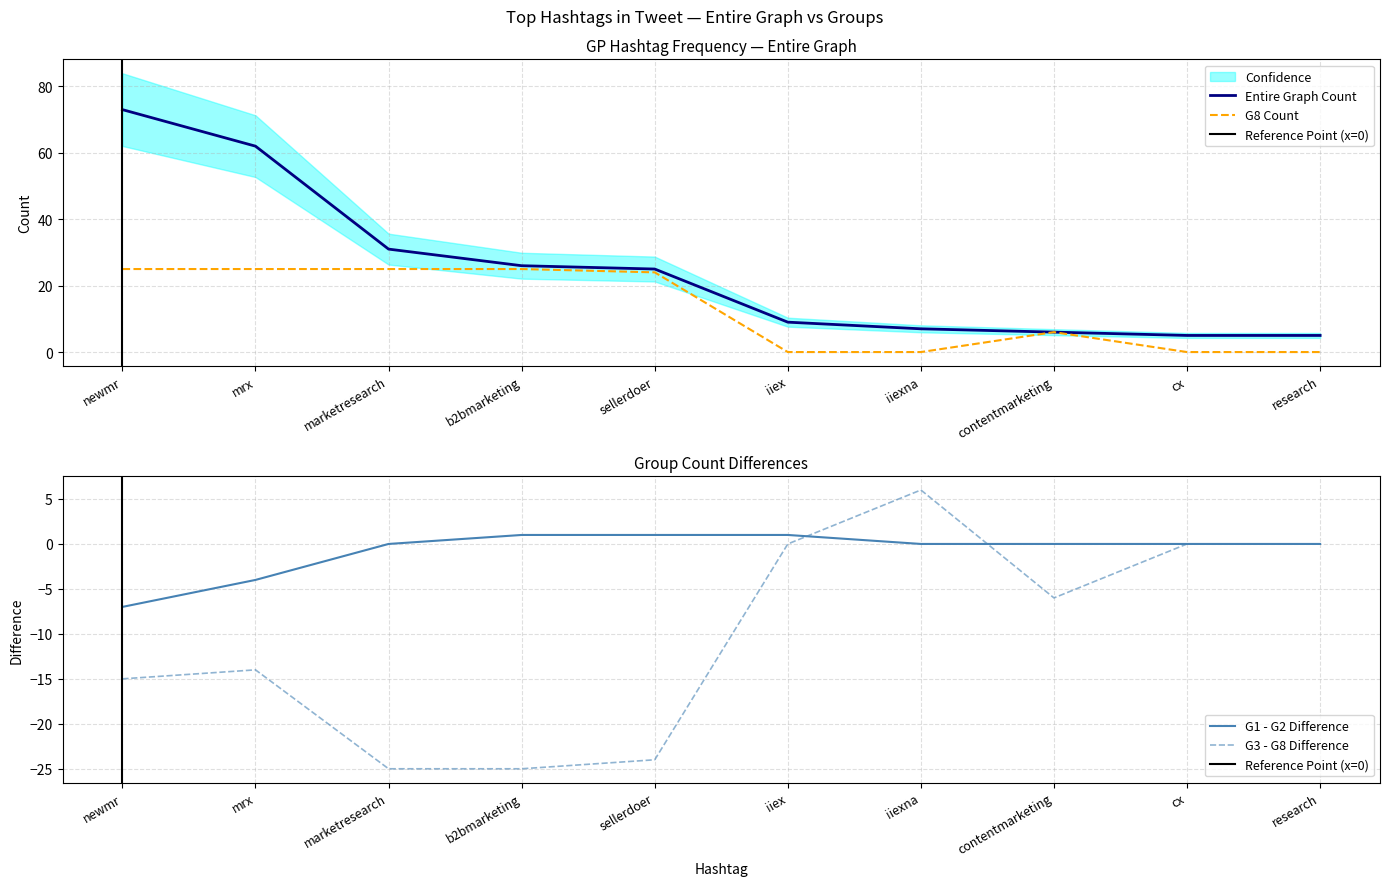

What is the difference between the second highest and minimum values in the G8 Count series?

25